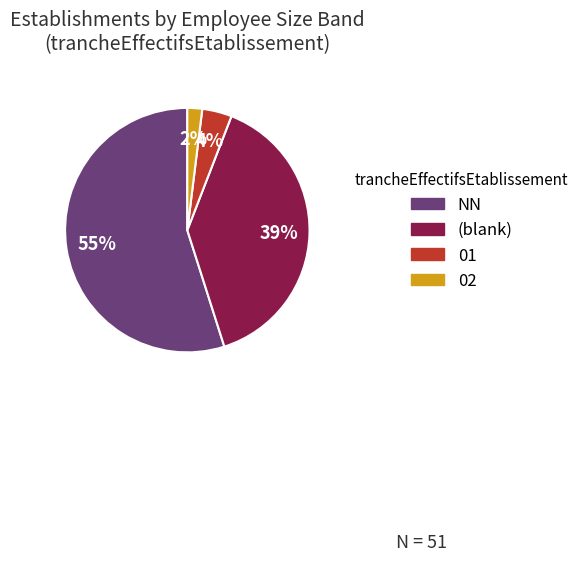

Rank the categories by value from highest to lowest.

NN, (blank), 01, 02